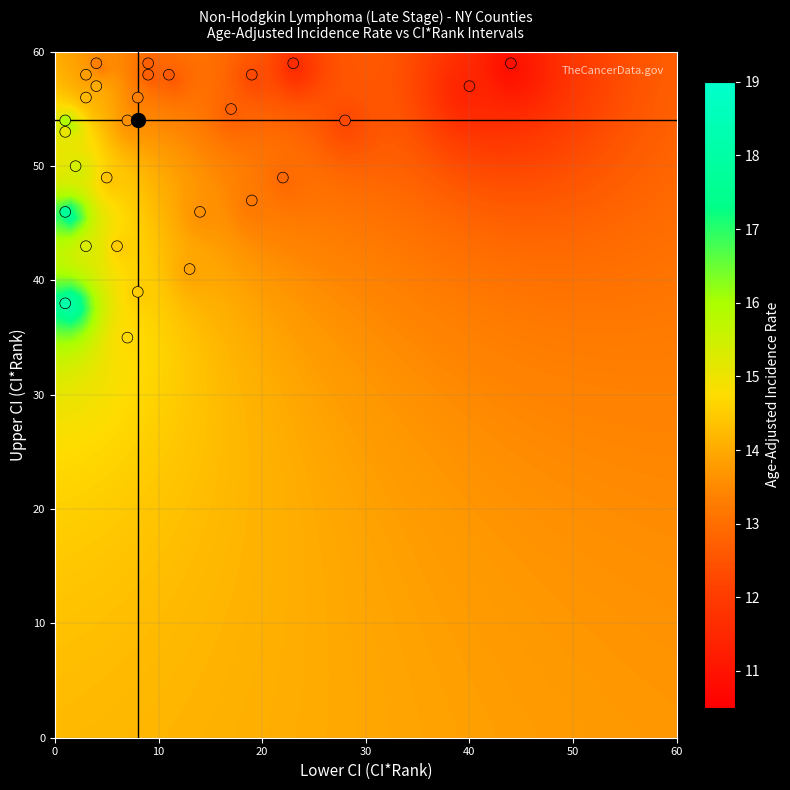

What is the range of Y values (max minus min)?

24